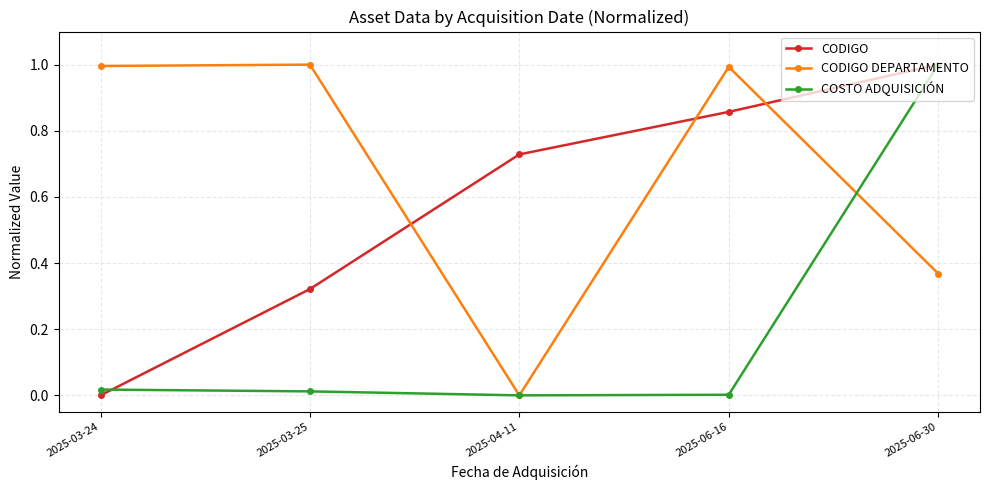

Count the number of categories in the chart.

5